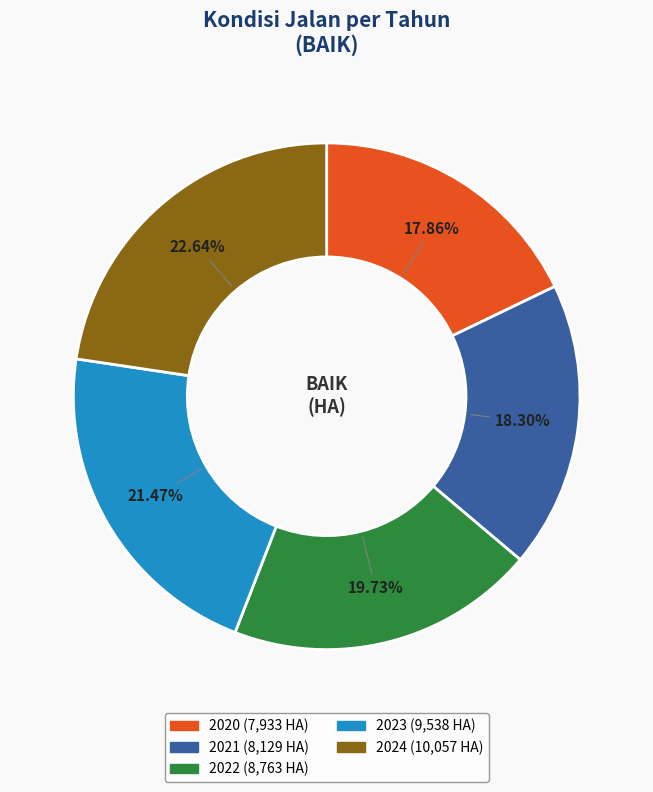

To the nearest percent, what percentage of the pie is 2020?

18%